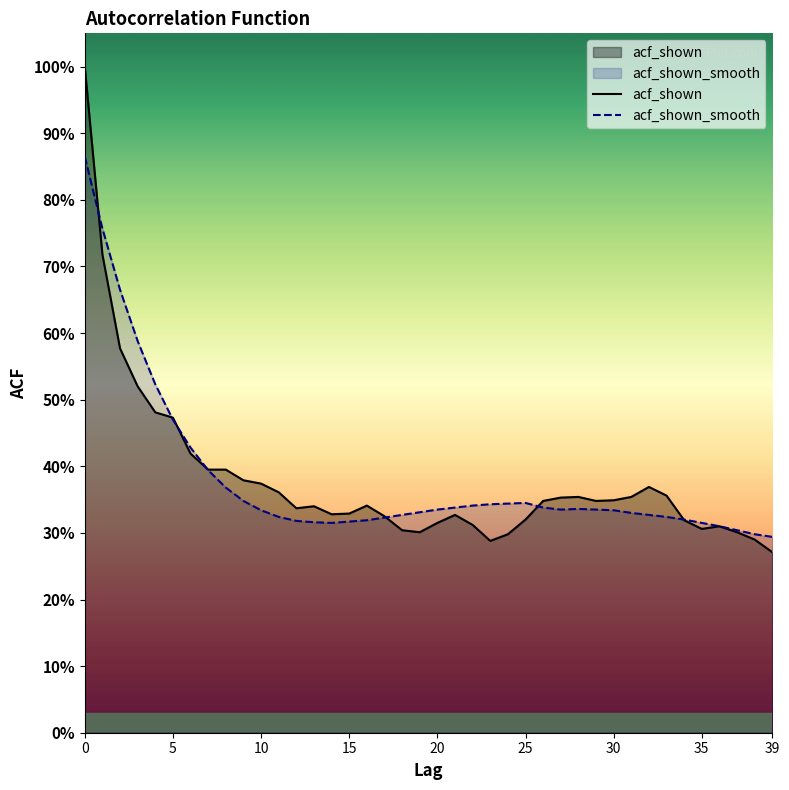

True or false: acf_shown_smooth and acf_shown cross at least once.

True